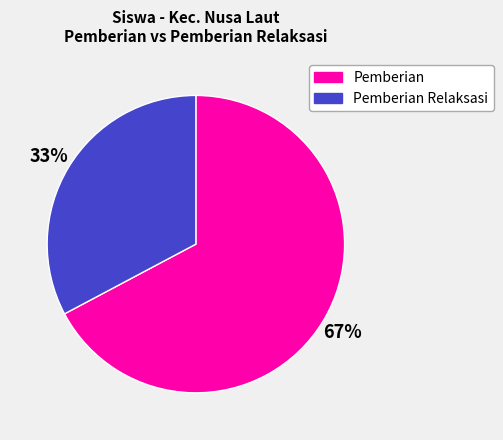

The Pemberian slice represents 67% of the pie. True or false?

True